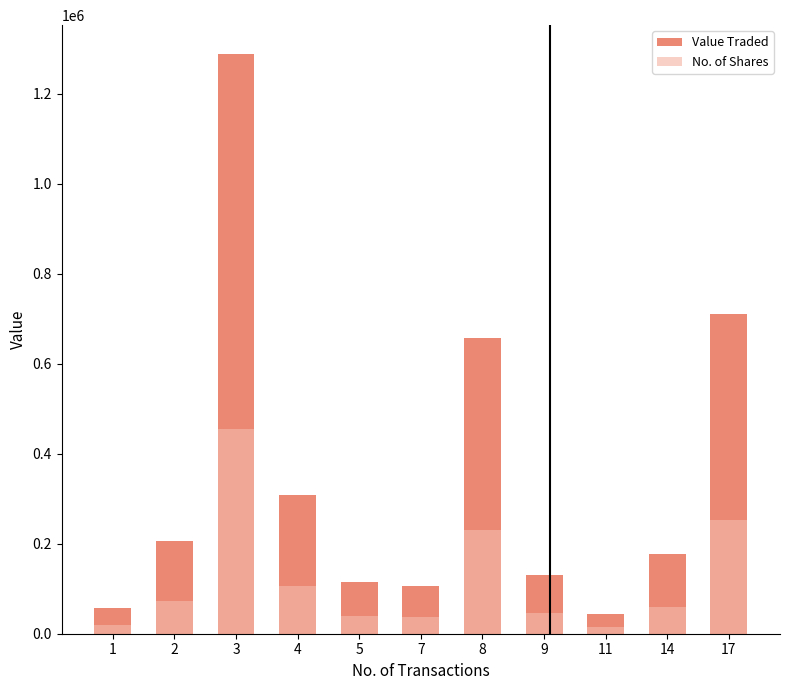

What is the difference between the Value Traded values at 3 and 1?

1231937